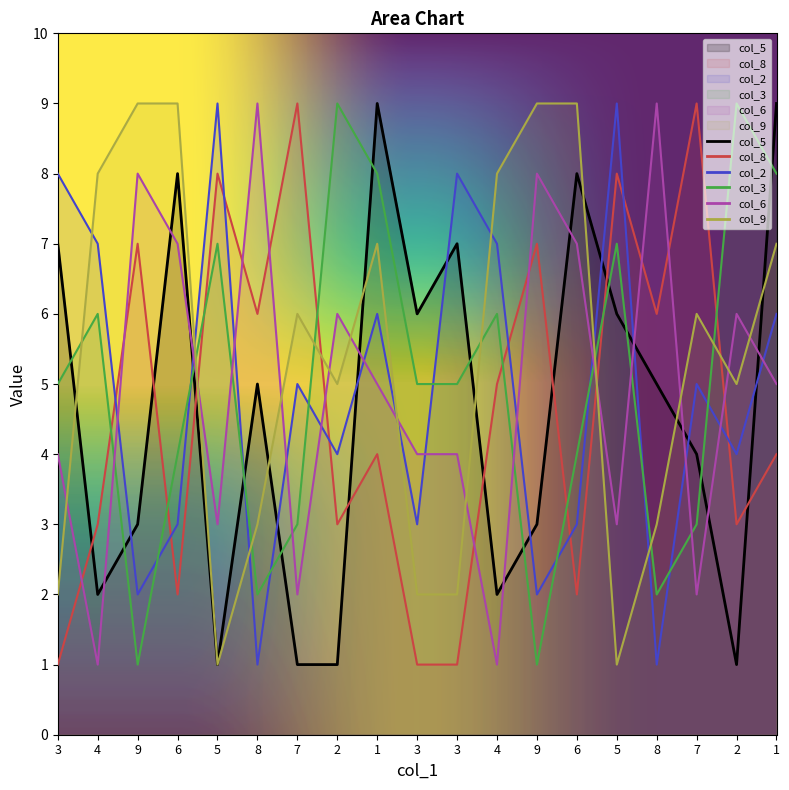

Which series has the largest total across all categories?

col_9